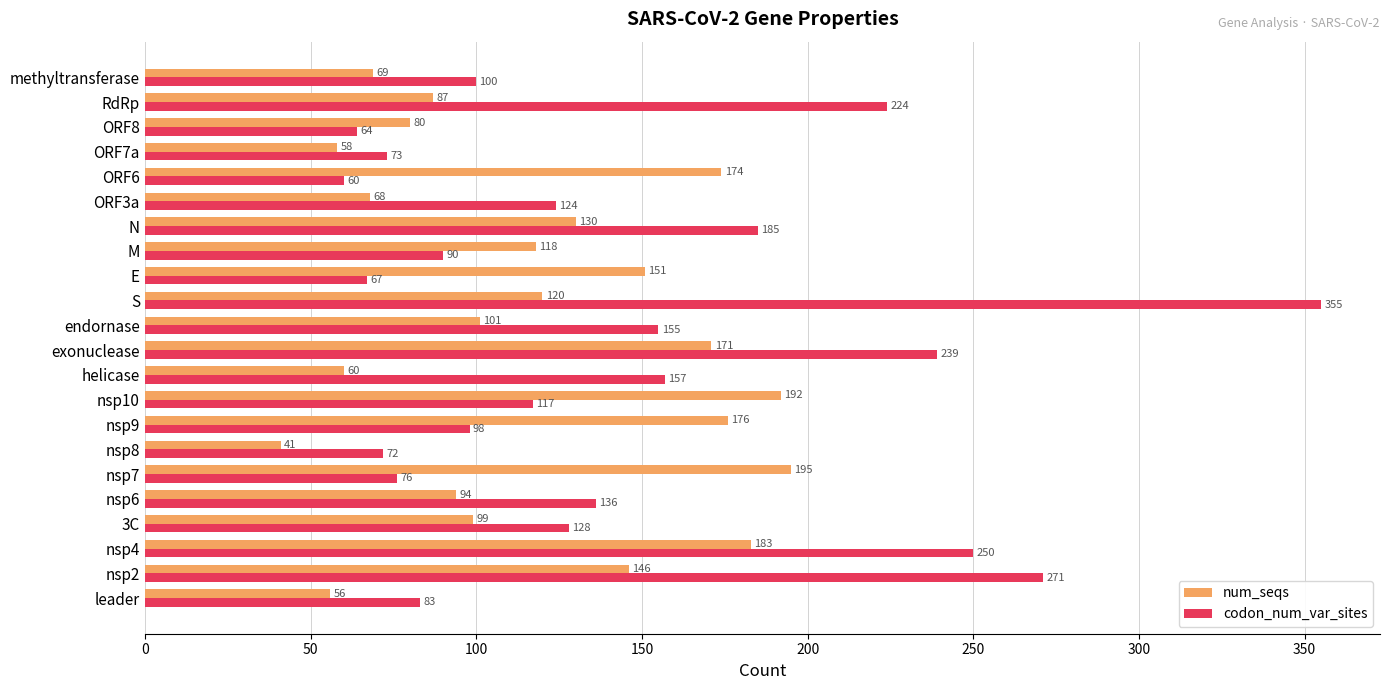

The value of codon_num_var_sites at E is 94. True or false?

False